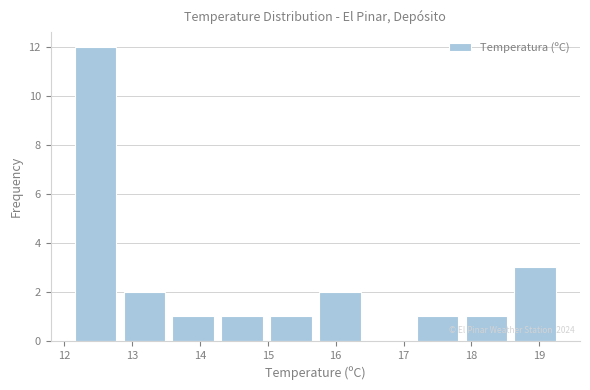

Which range on the x-axis has the tallest bar?

12.10 to 12.82